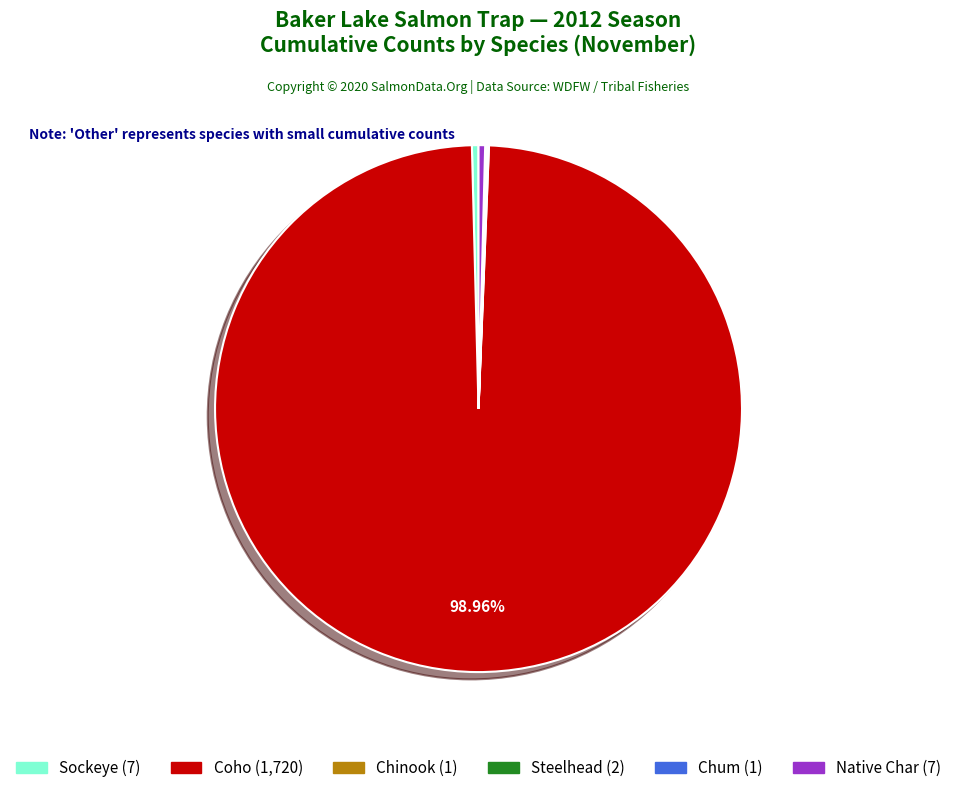

Is there any slice that represents more than half of the pie?

Yes